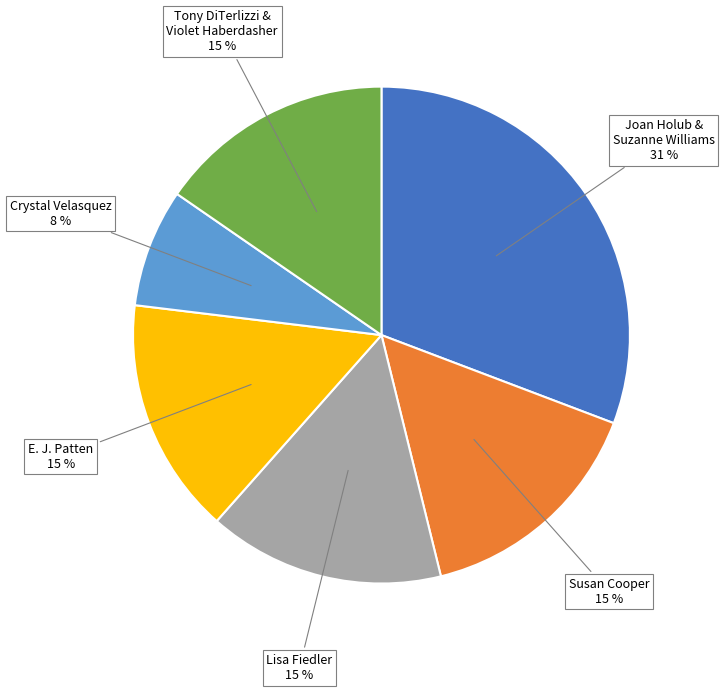

Is there a majority slice in this chart?

No